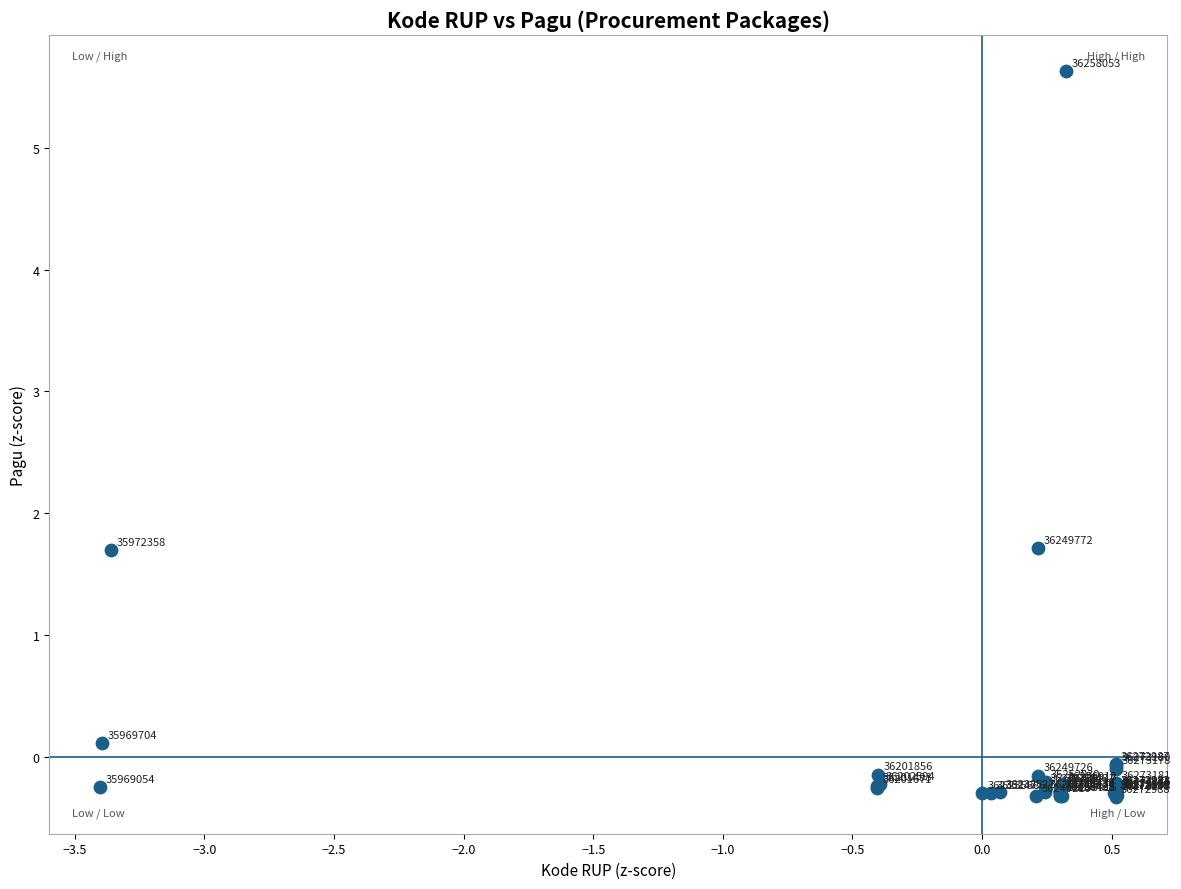

What Y value in the scatter plot is closest to 2?

1.7